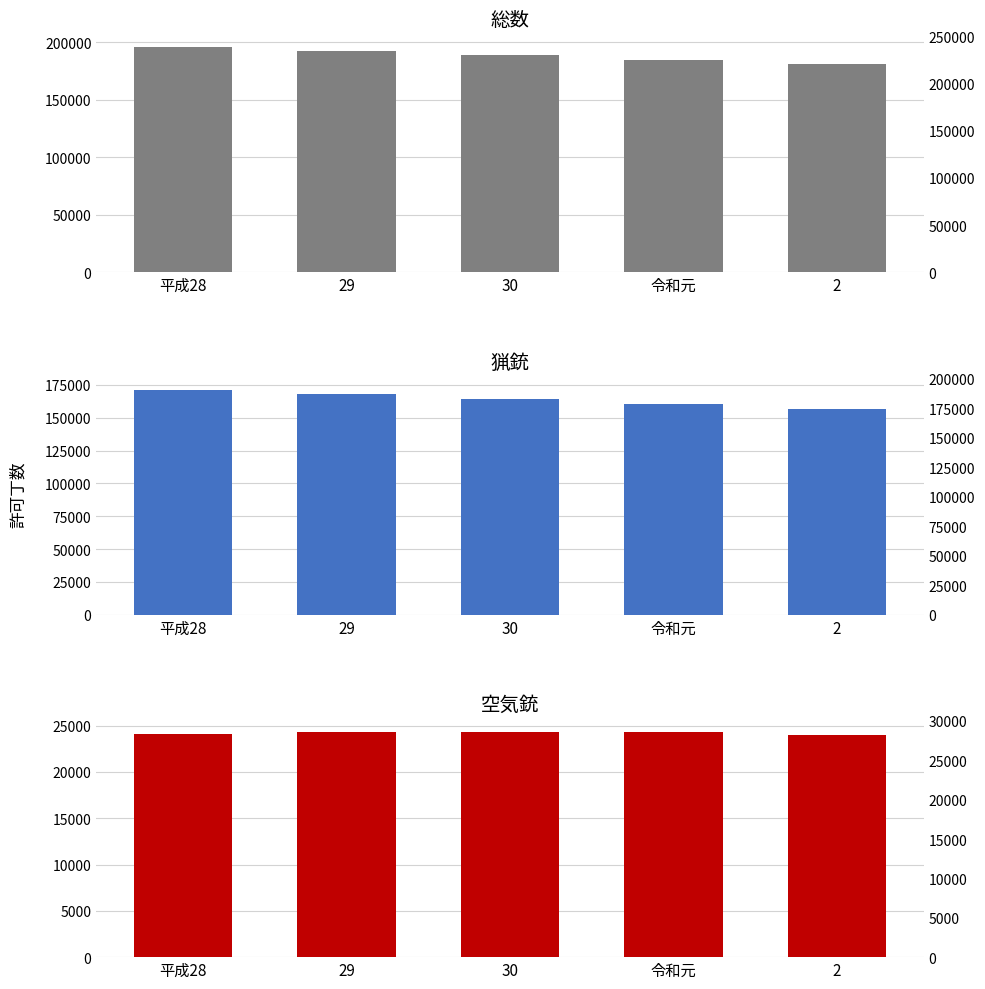

The value of 空気銃 at 平成28 is 37859. True or false?

False